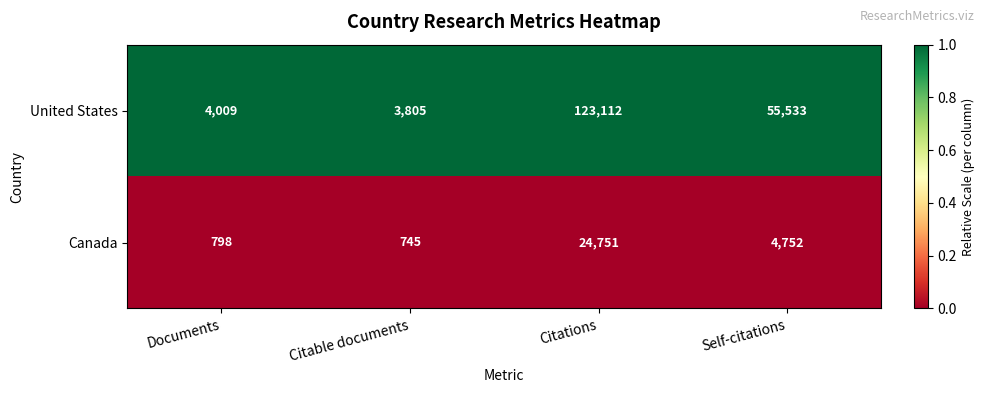

At which category does the chart reach its peak across all series?

Citations